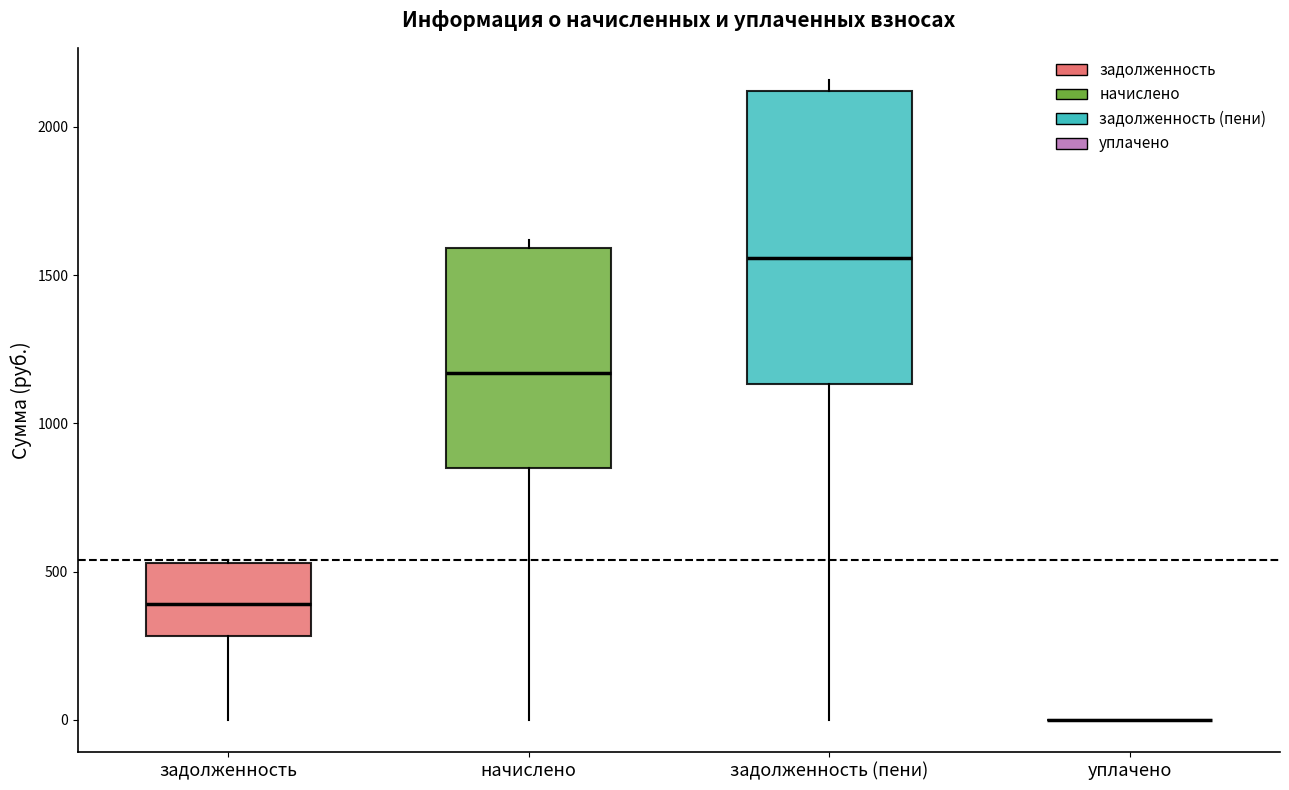

Reading left to right, transcribe this box plot: for each box, give where its median line is, the range the box spans, and where its two whiskers end, as read against the y-axis. The values are not printed on the chart, so give them approximately, as read against the axis.

задолженность: median 400, box 300 to 550, whiskers 0 to 550
начислено: median 1150, box 850 to 1600, whiskers 0 to 1600 (just above the box's upper edge)
задолженность (пени): median 1550, box 1150 to 2100, whiskers 0 to 2150
уплачено: box collapsed to a line at 0, whiskers 0 to 0